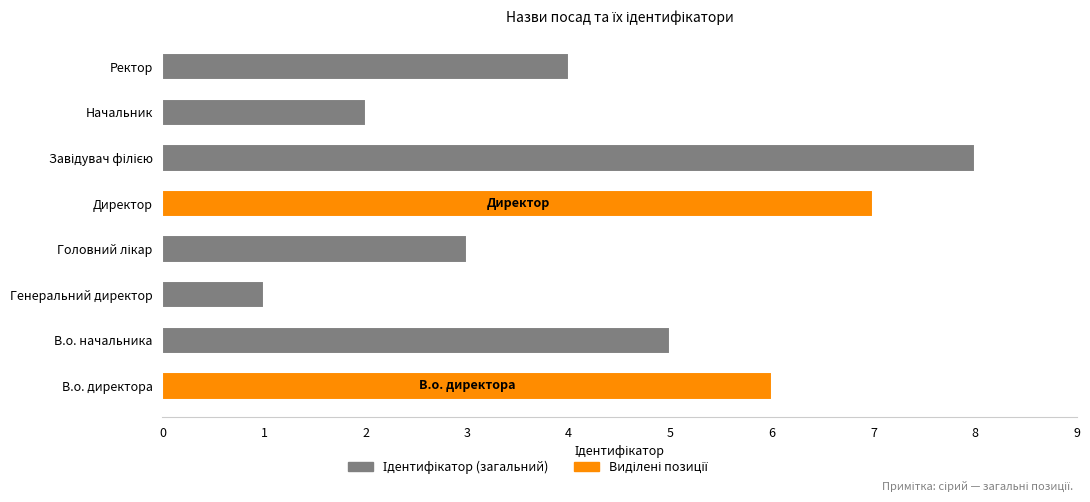

What is the sum of the values at В.о. директора and Генеральний директор?

7